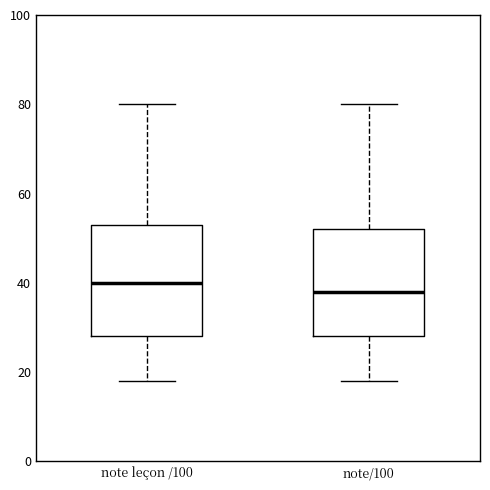

Reading left to right, transcribe this box plot: for each box, give where its median line is, the range the box spans, and where its two whiskers end, as read against the y-axis. The values are not printed on the chart, so give them approximately, as read against the axis.

note leçon /100: median 40, box 28 to 54, whiskers 18 to 80
note/100: median 38, box 28 to 52, whiskers 18 to 80